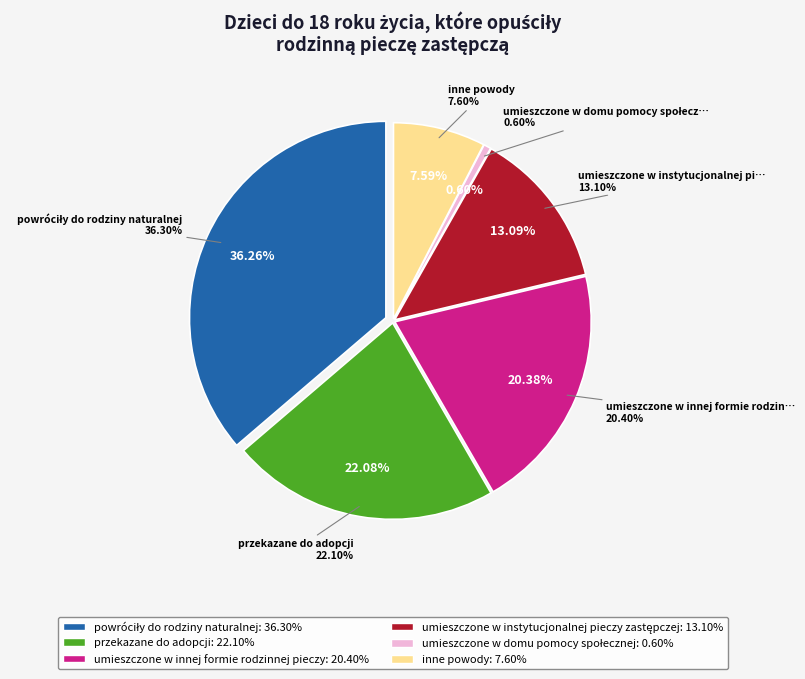

What percentage is the powróciły do rodziny naturalnej slice, to the nearest percent?

36%